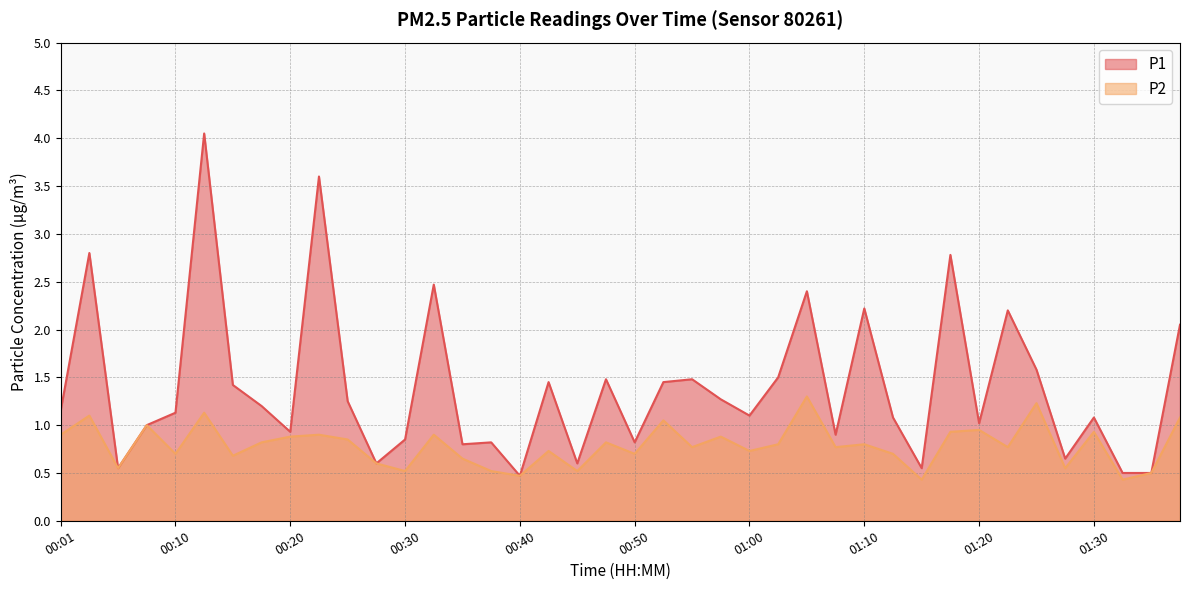

What is the label of the 4th point from the left?

00:08